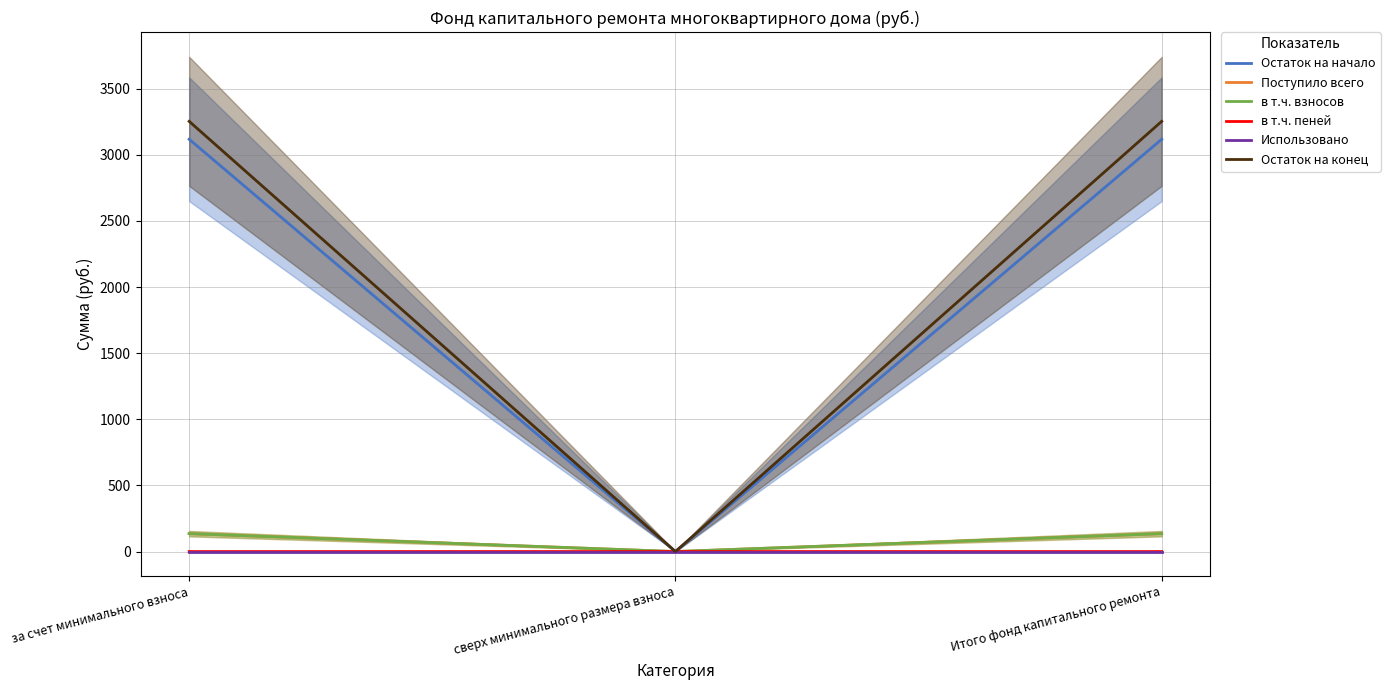

Is the value of в т.ч. пеней at Итого фонд капитального ремонта greater than the value of Использовано at за счет минимального взноса?

Yes